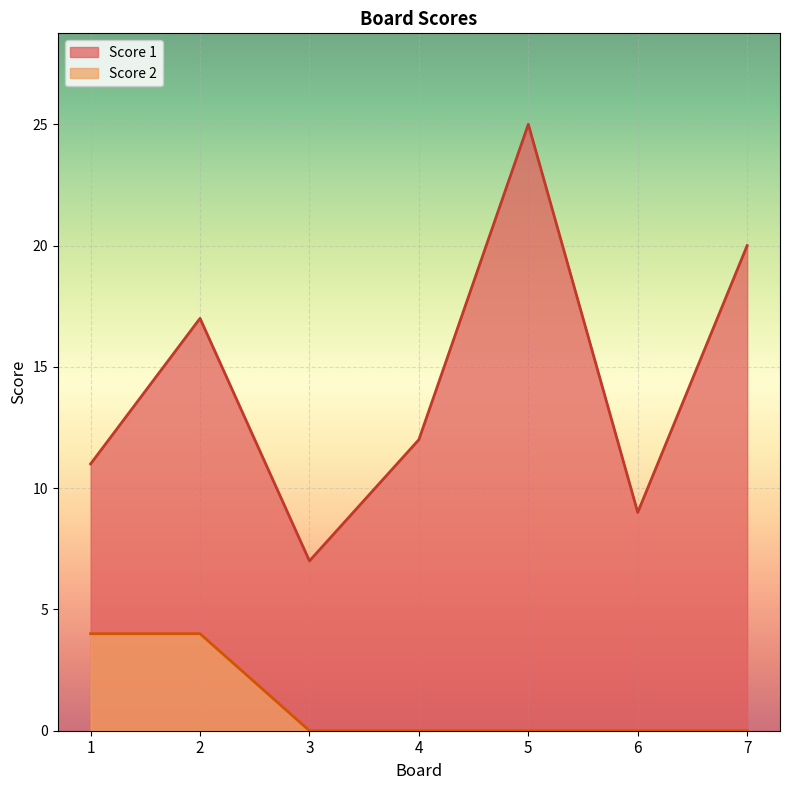

In Score 1, how many points are higher than both neighbors (excluding endpoints)?

2